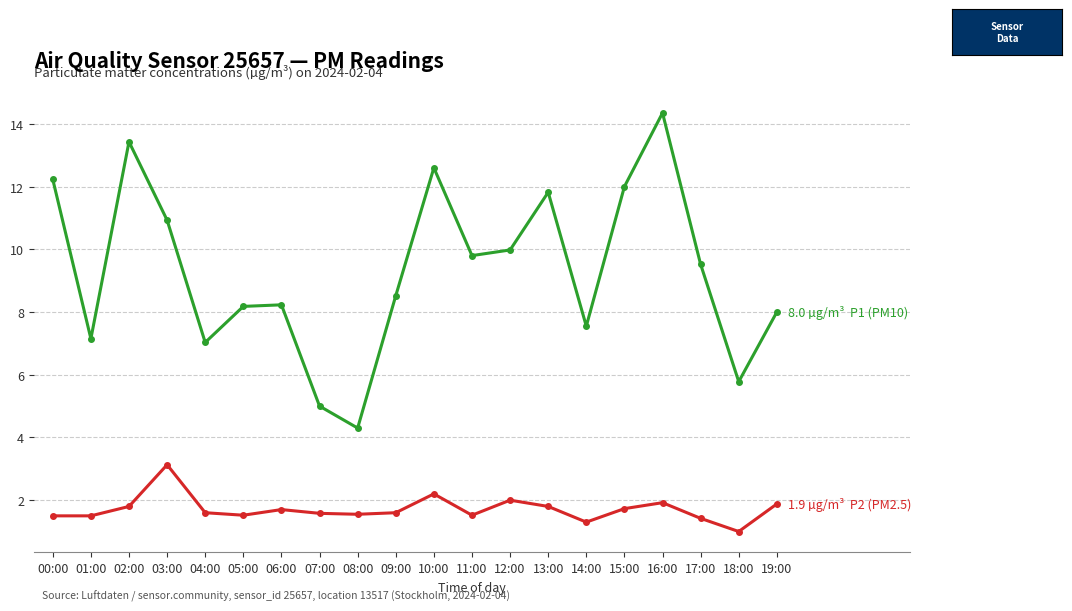

Is this an area chart (filled region under the line)?

No